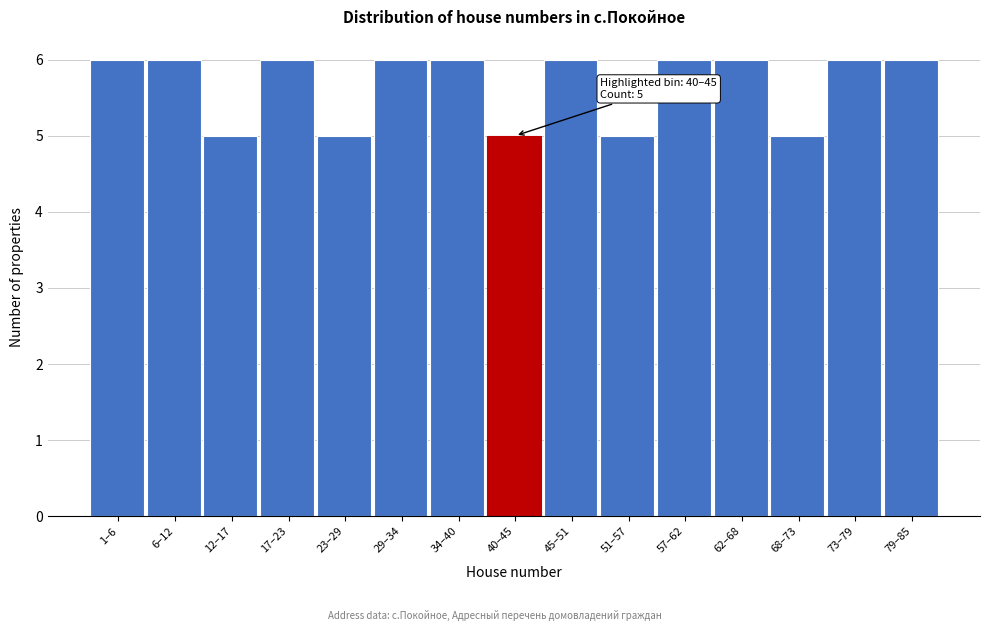

Reading left to right, transcribe all the data shown in this chart.

6	6	5	6	5	6	6	5	6	5	6	6	5	6	6